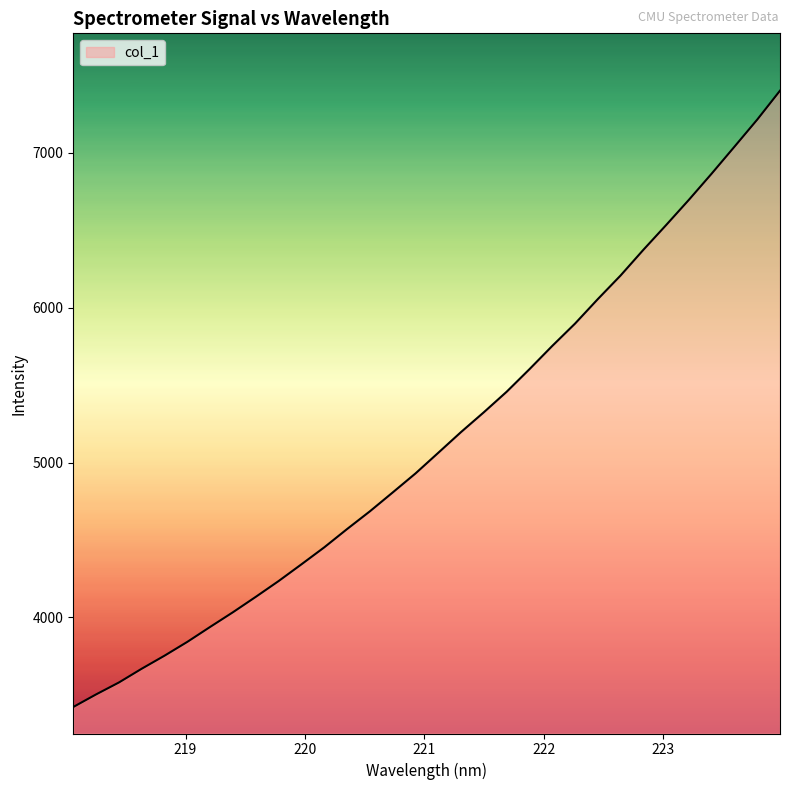

What is the difference between the maximum and second lowest values?

3896.6